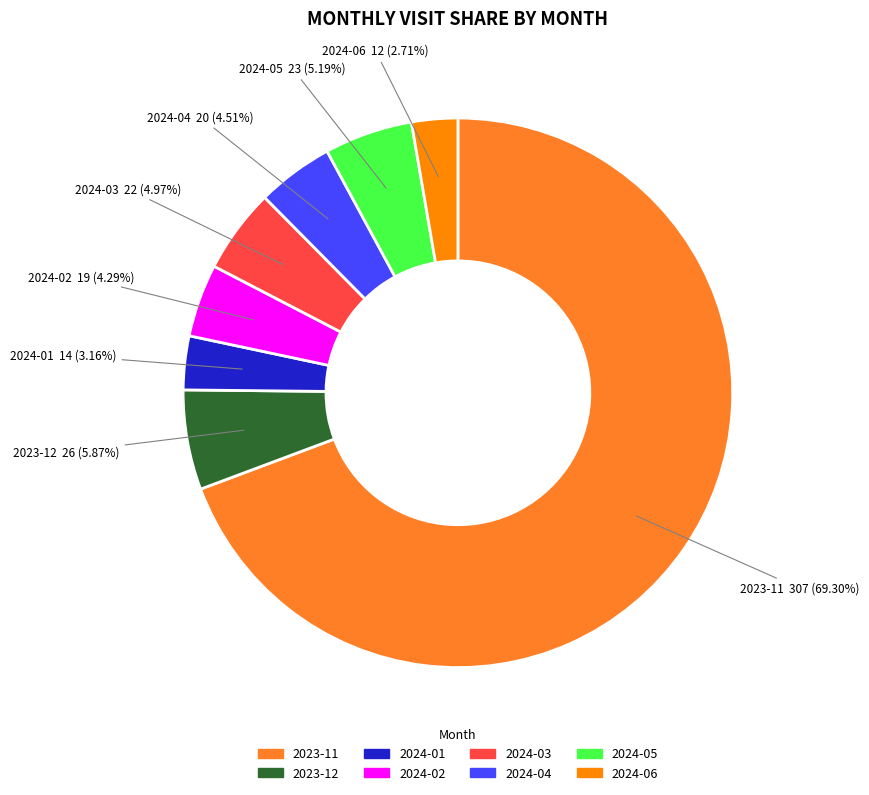

What is the ratio of the value at 2024-01 to the value at 2023-12?

0.5